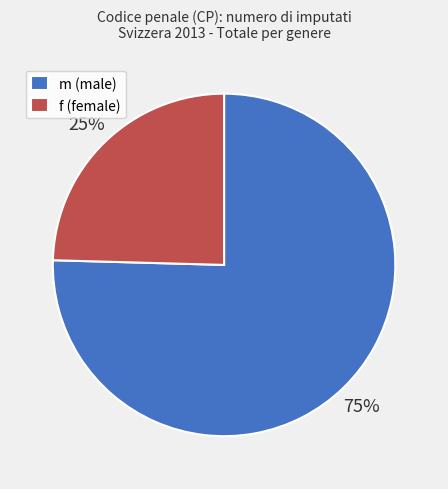

What is the ratio of the value at f to the value at m?

0.3